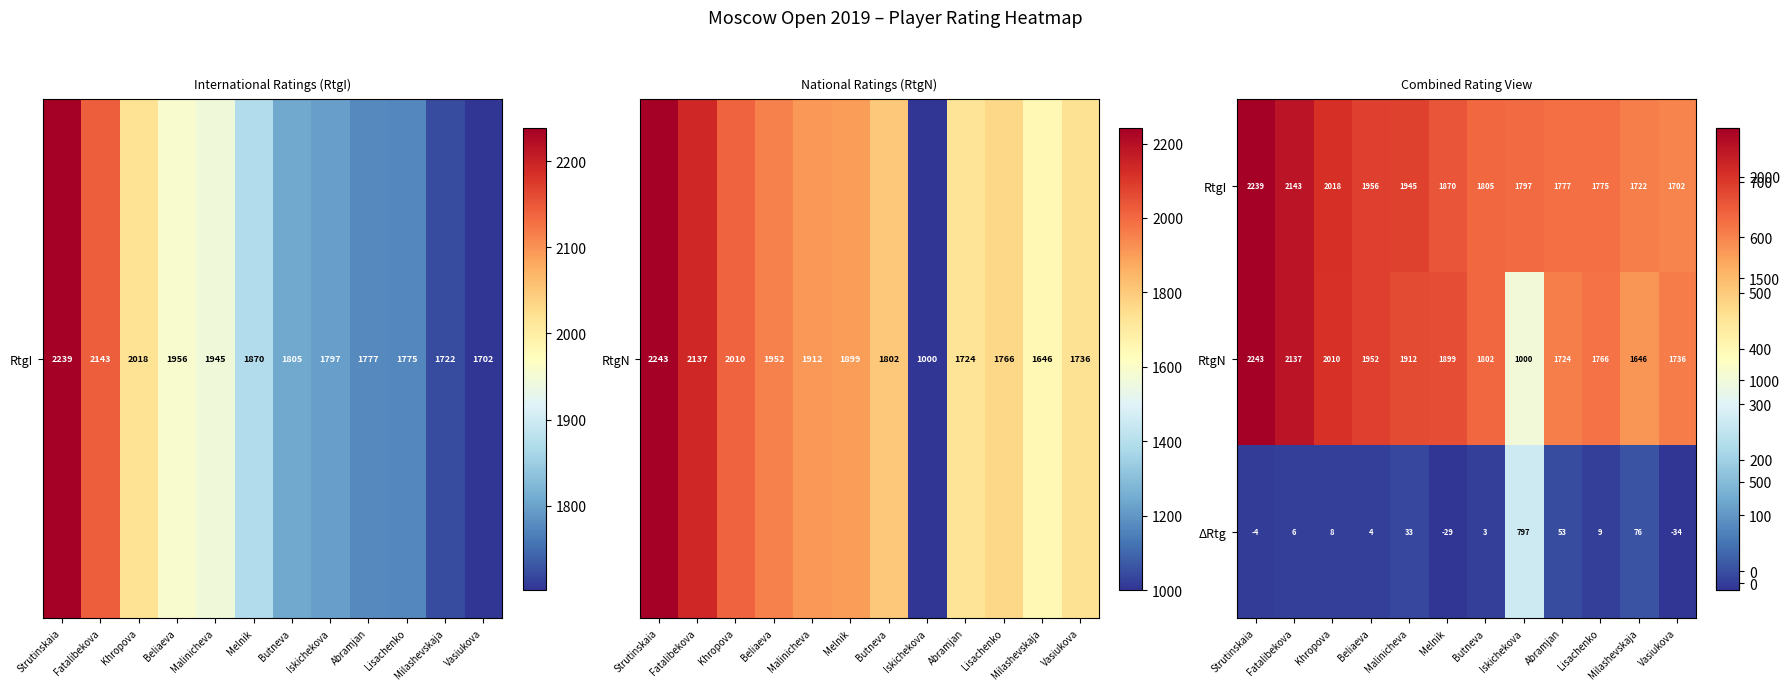

What is the maximum value shown in the chart?

2243